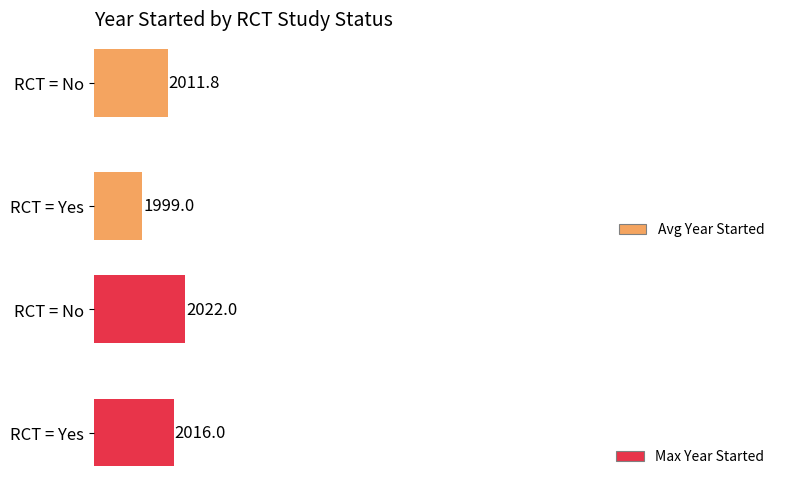

What is the smallest value displayed?

1999.0